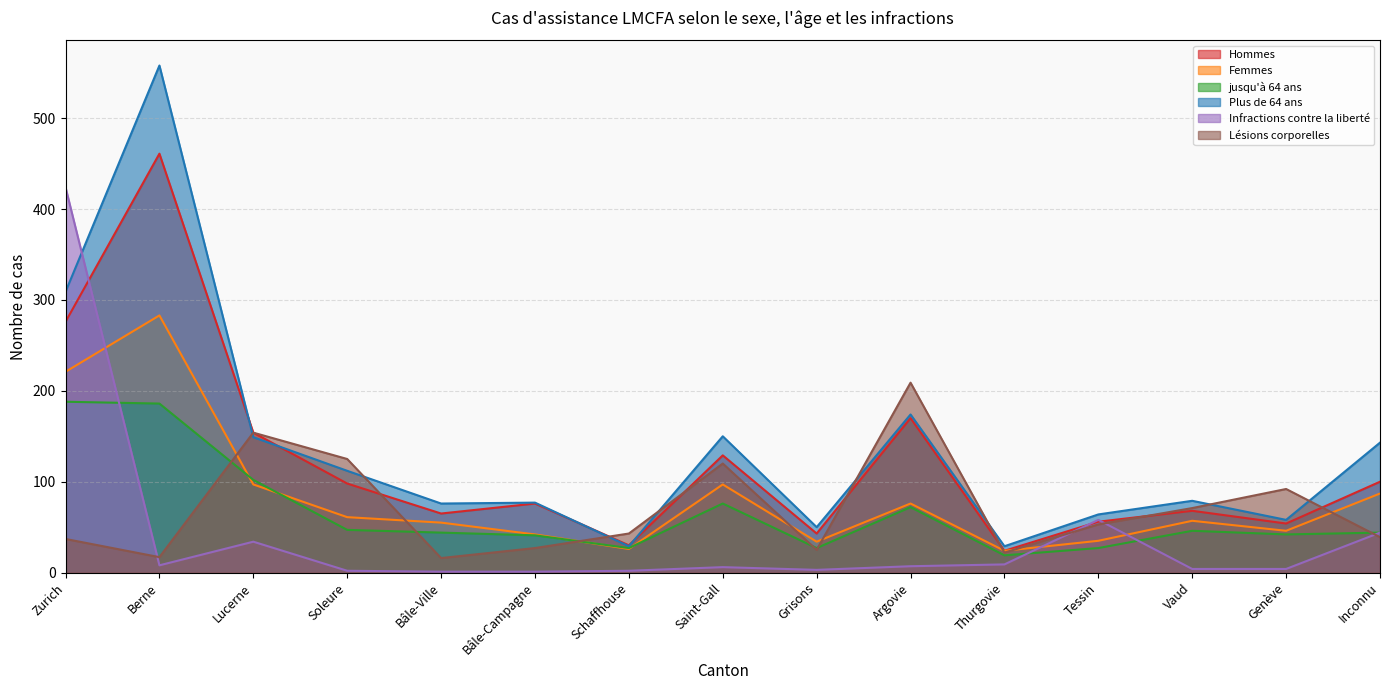

At how many categories does at least one series exceed 130?

6